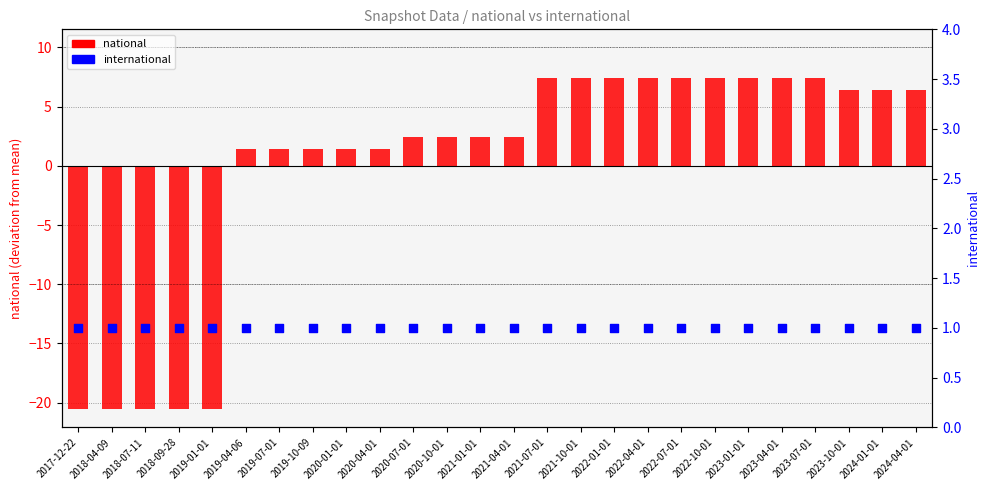

What is the total value across all series at 2020-07-01?

3.4